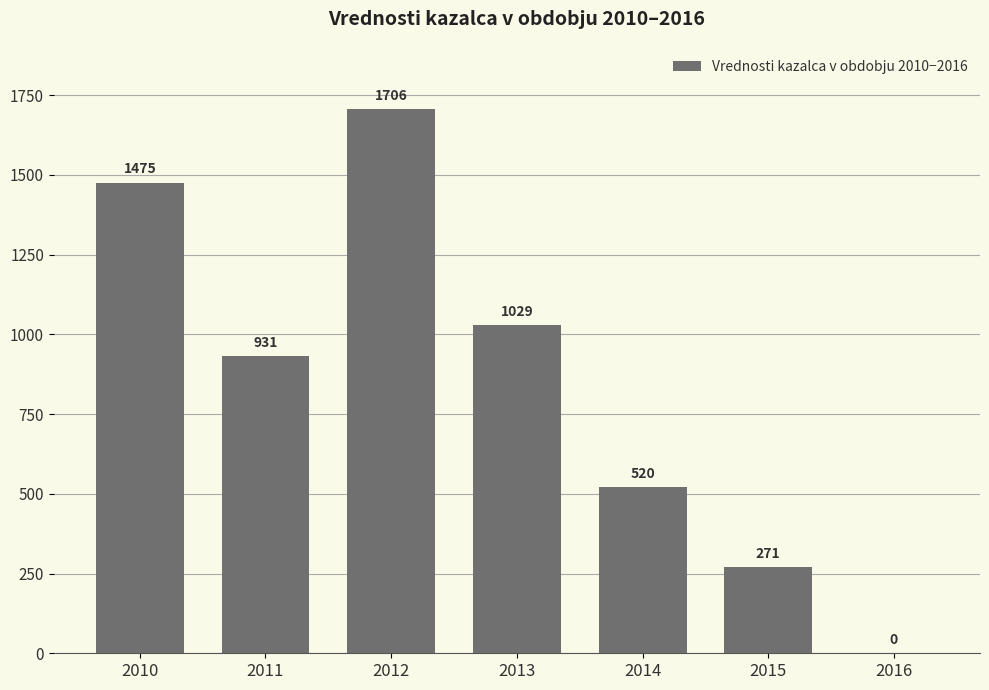

The value at 2010 is 640.3. True or false?

False